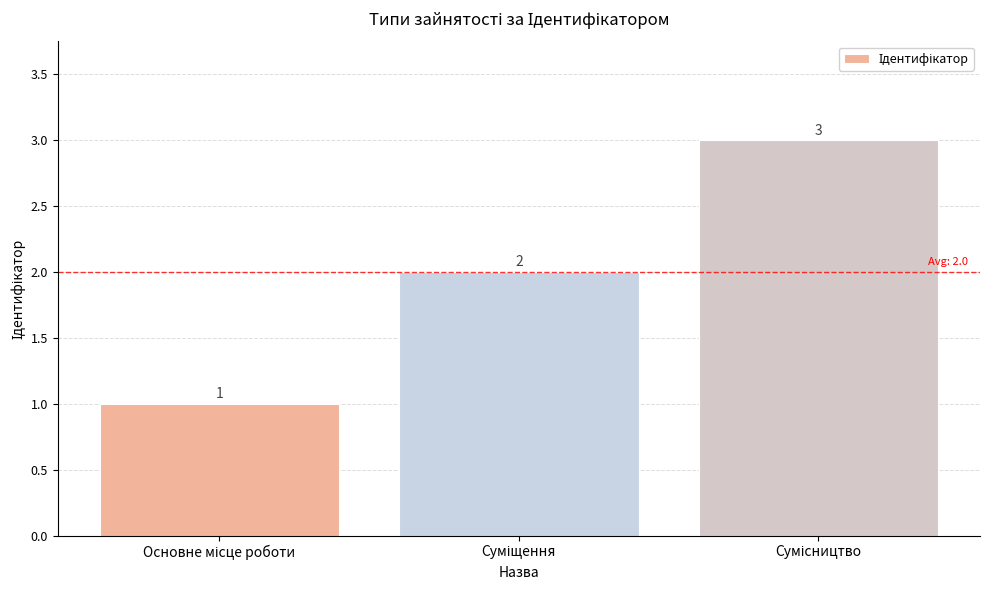

Reading right to left, extract all data points from this chart.

3	2	1